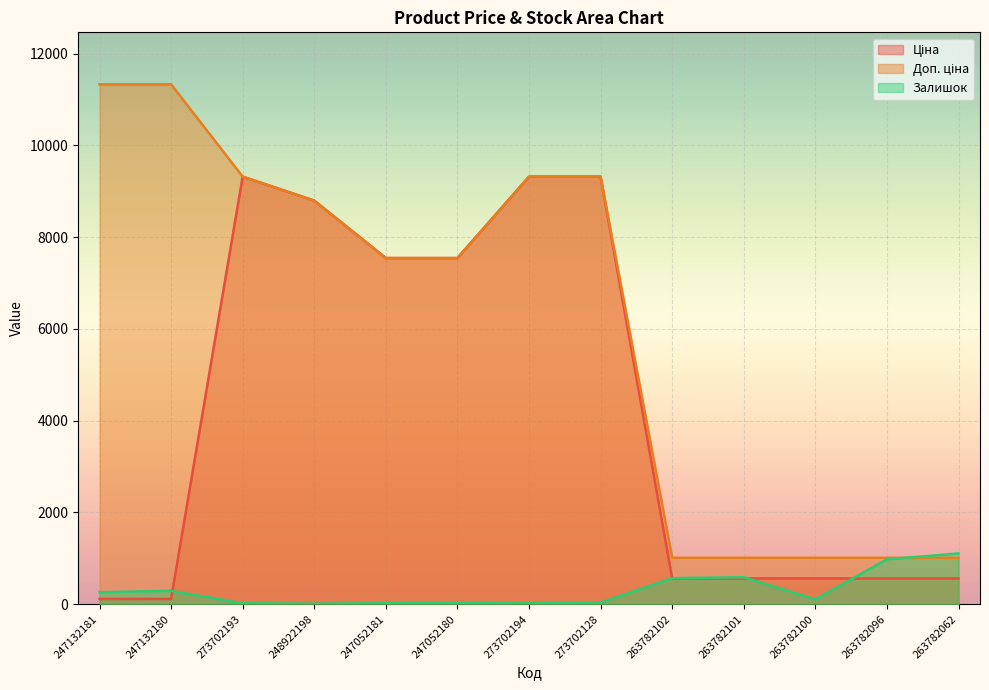

What is the maximum value for Залишок?

1105.0